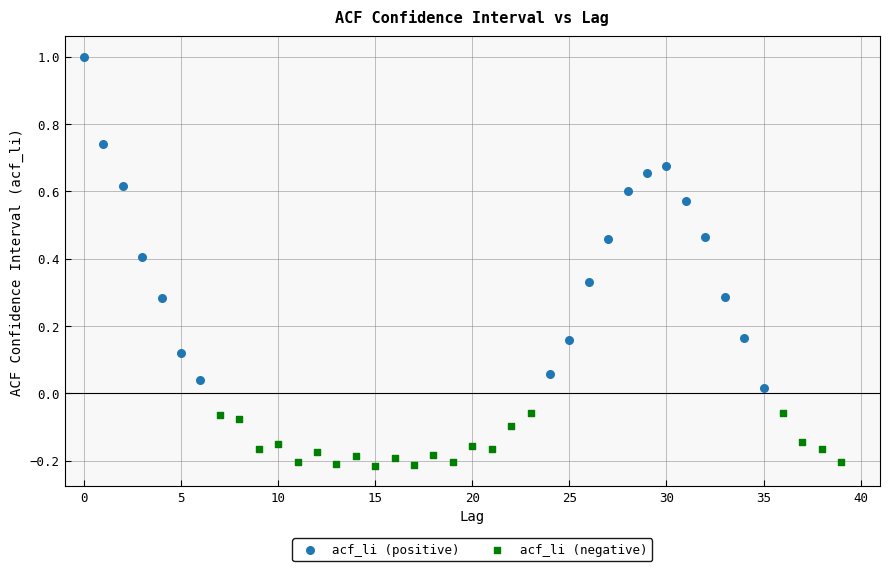

Which series contains the highest Y value?

acf_li (positive)